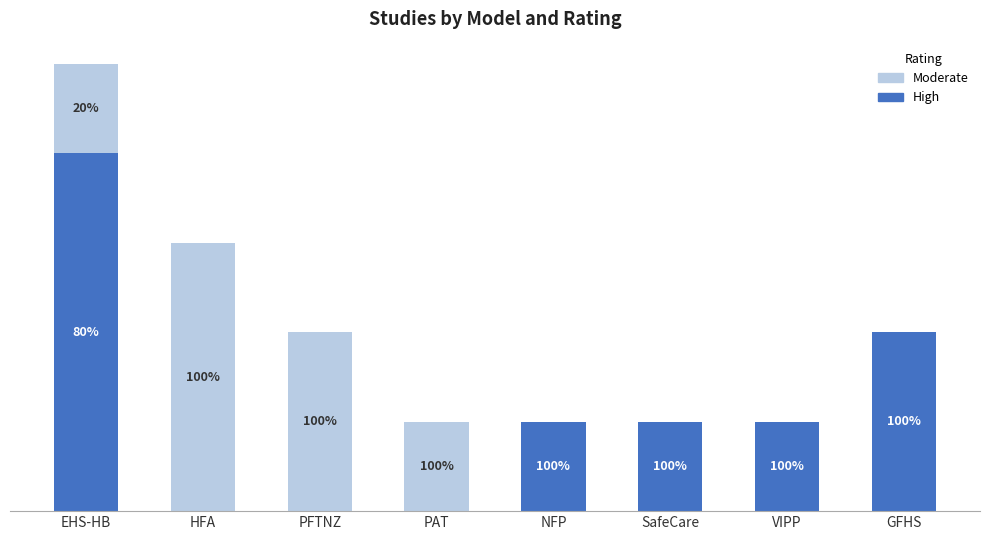

What are all the series names shown in the legend?

Moderate, High